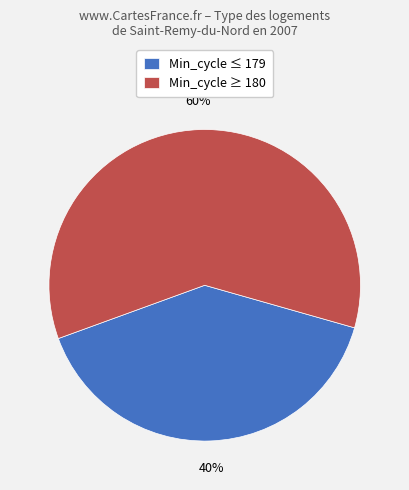

Does any single category account for the majority?

Yes